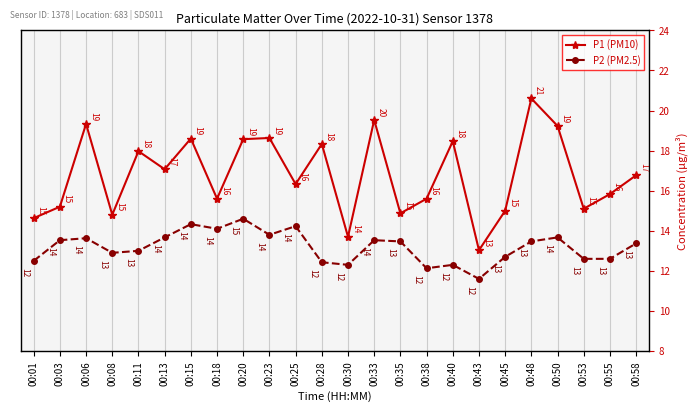

Rank the series by their average value, from lowest to highest.

P2 (PM2.5), P1 (PM10)